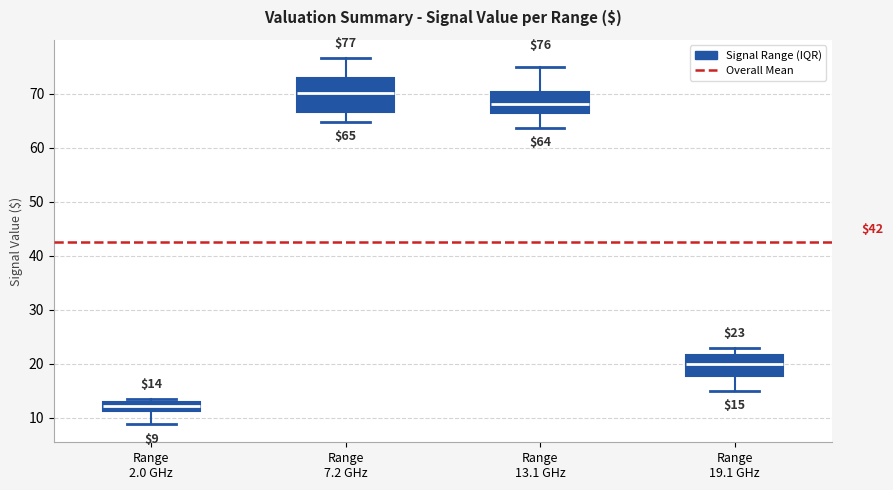

Which box has the lowest median line?

Range 2.0 GHz